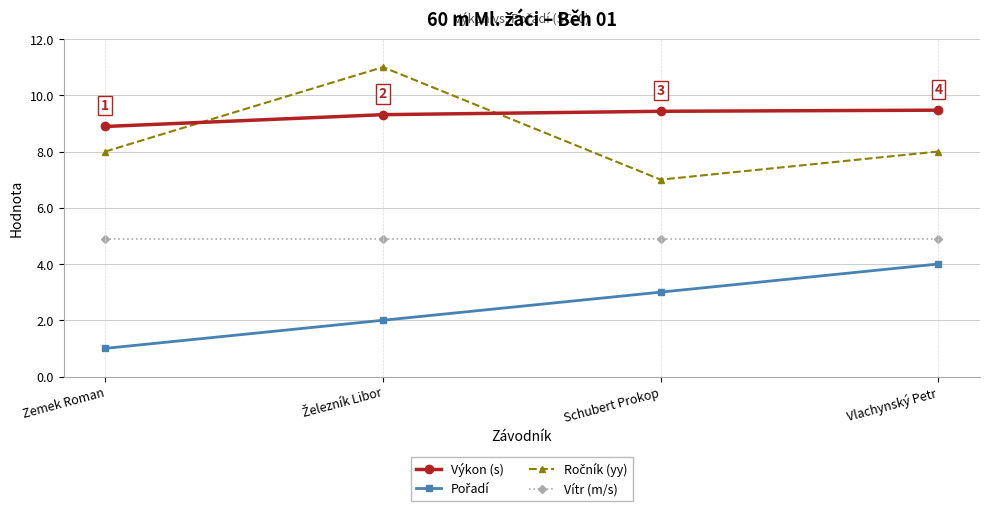

True or false: Výkon (s) has a value of 9.5 at Vlachynský Petr.

True